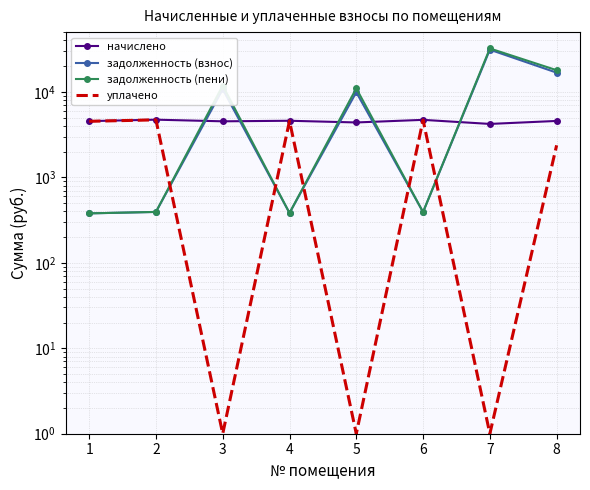

The value of задолженность (взнос) at 1 is 156.9. True or false?

False